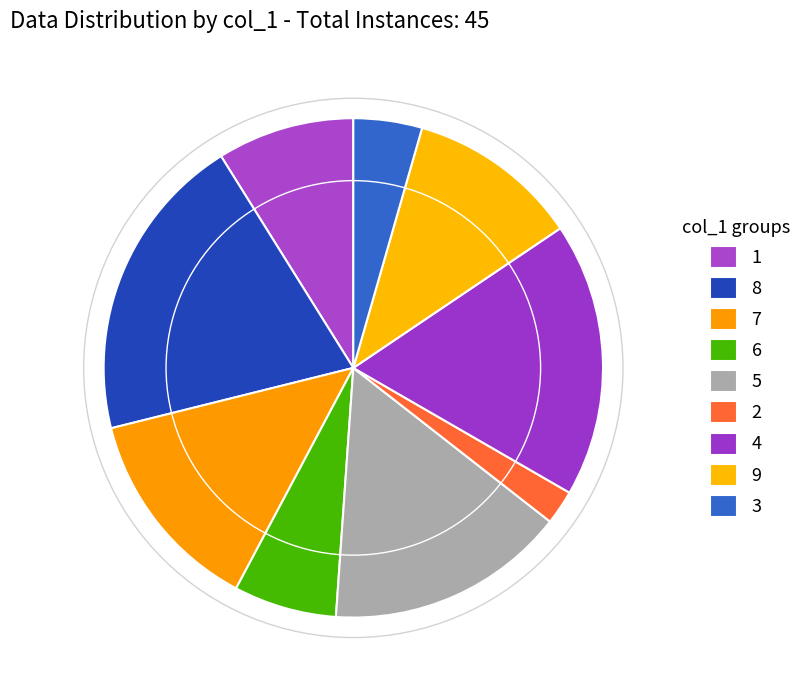

Approximately how many times larger is the value at 3 compared to 7?

0.3